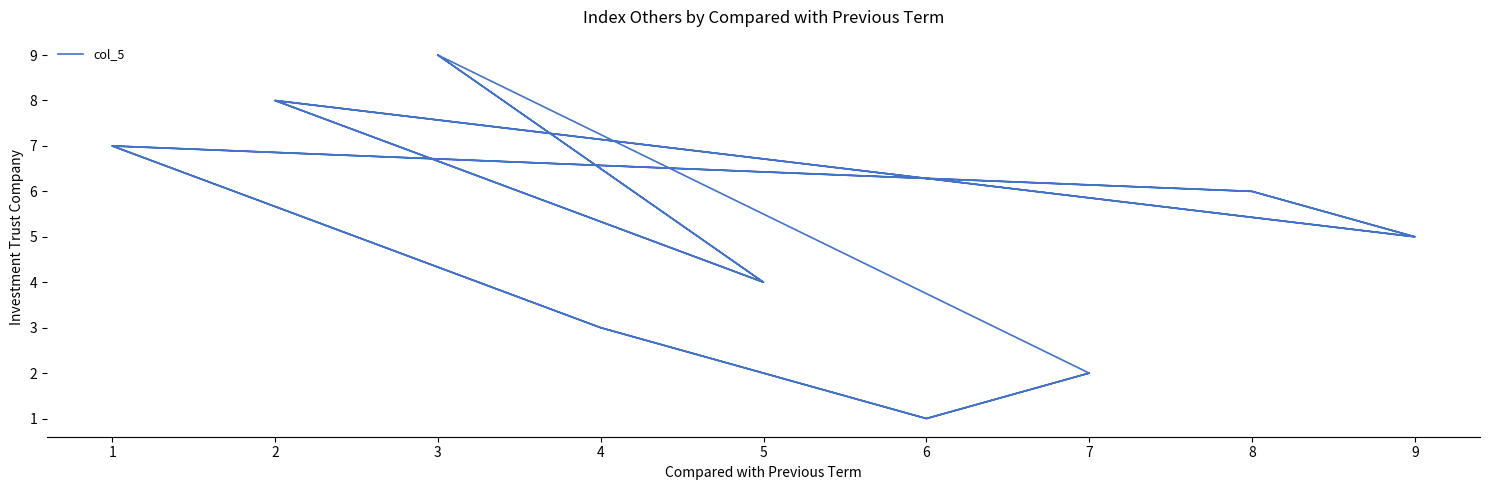

What is the average value?

5